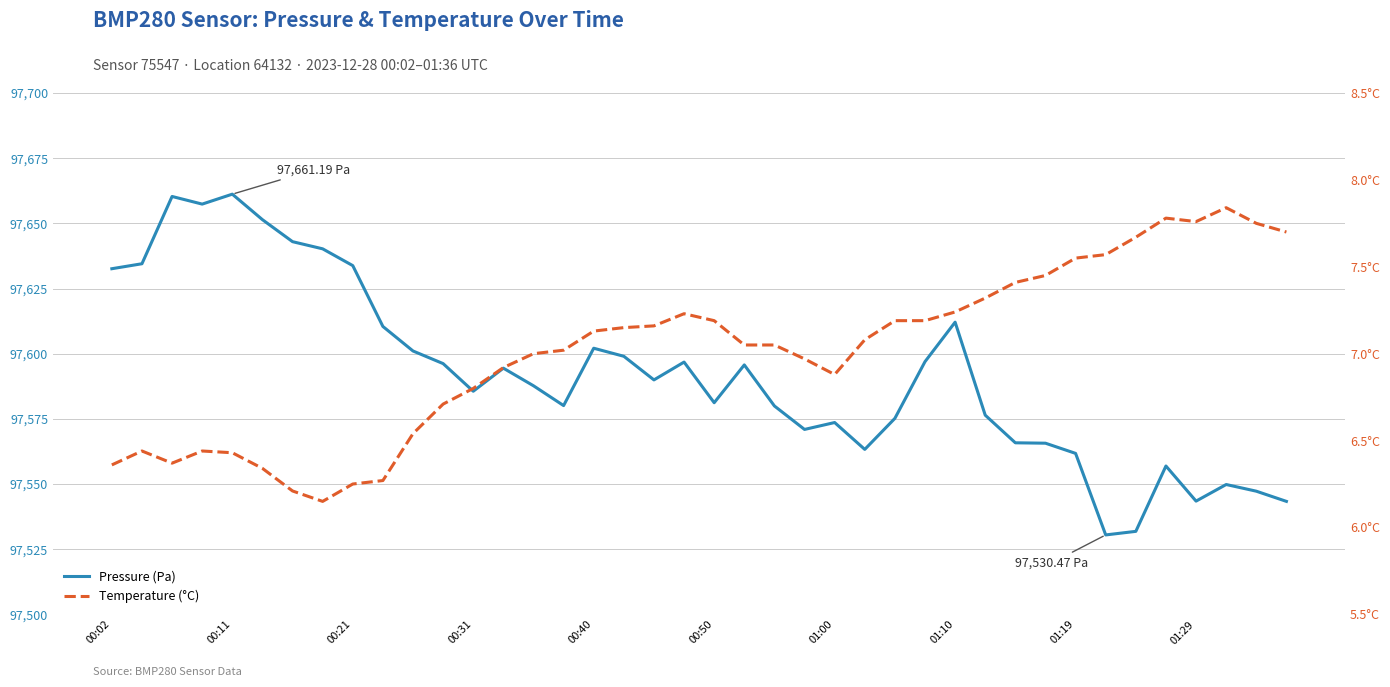

Rank the series at 00:31 from highest to lowest value.

pressure, temperature